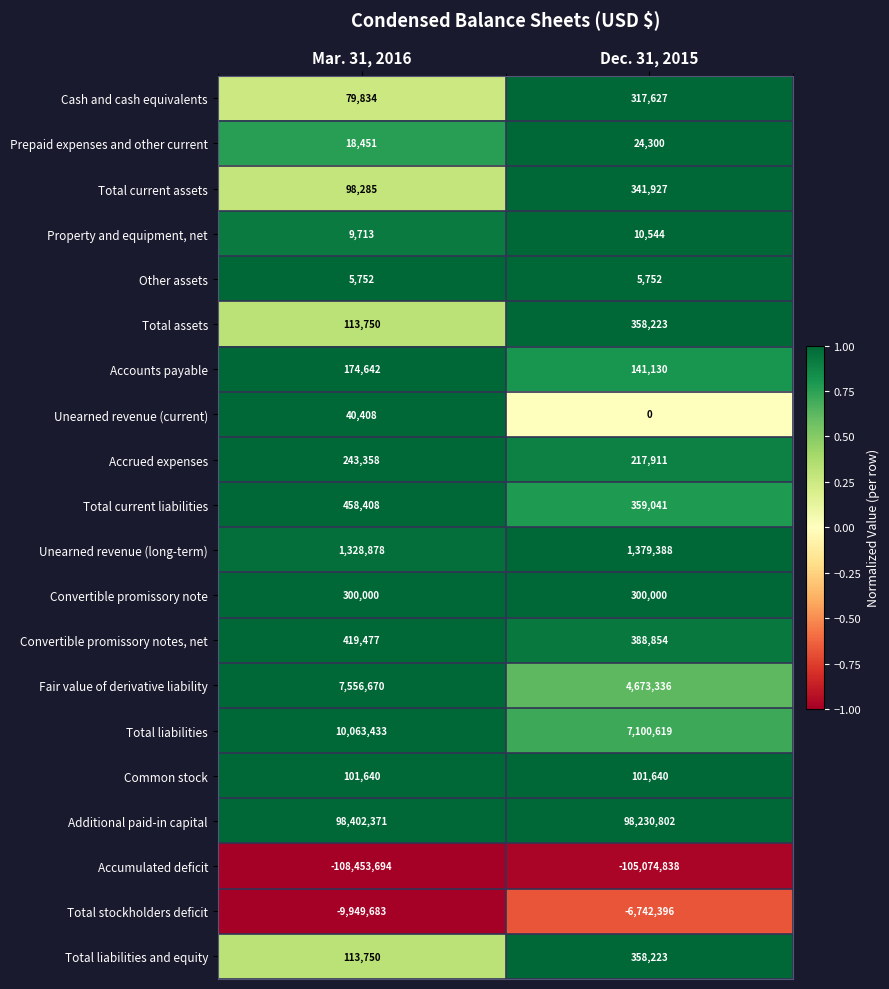

At which category is the sum across all series the highest?

Dec. 31, 2015